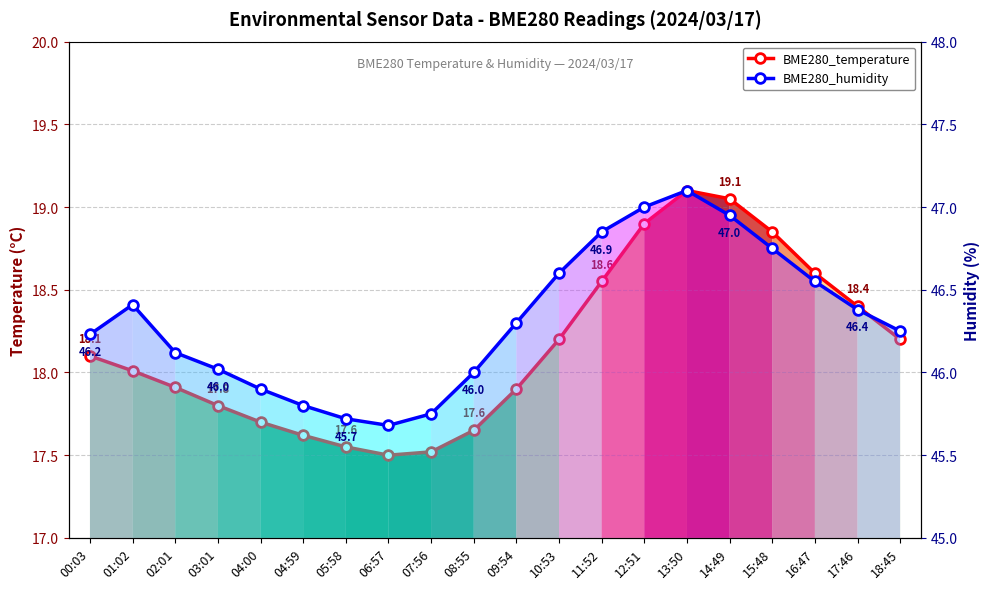

At how many categories does at least one series exceed 34?

20